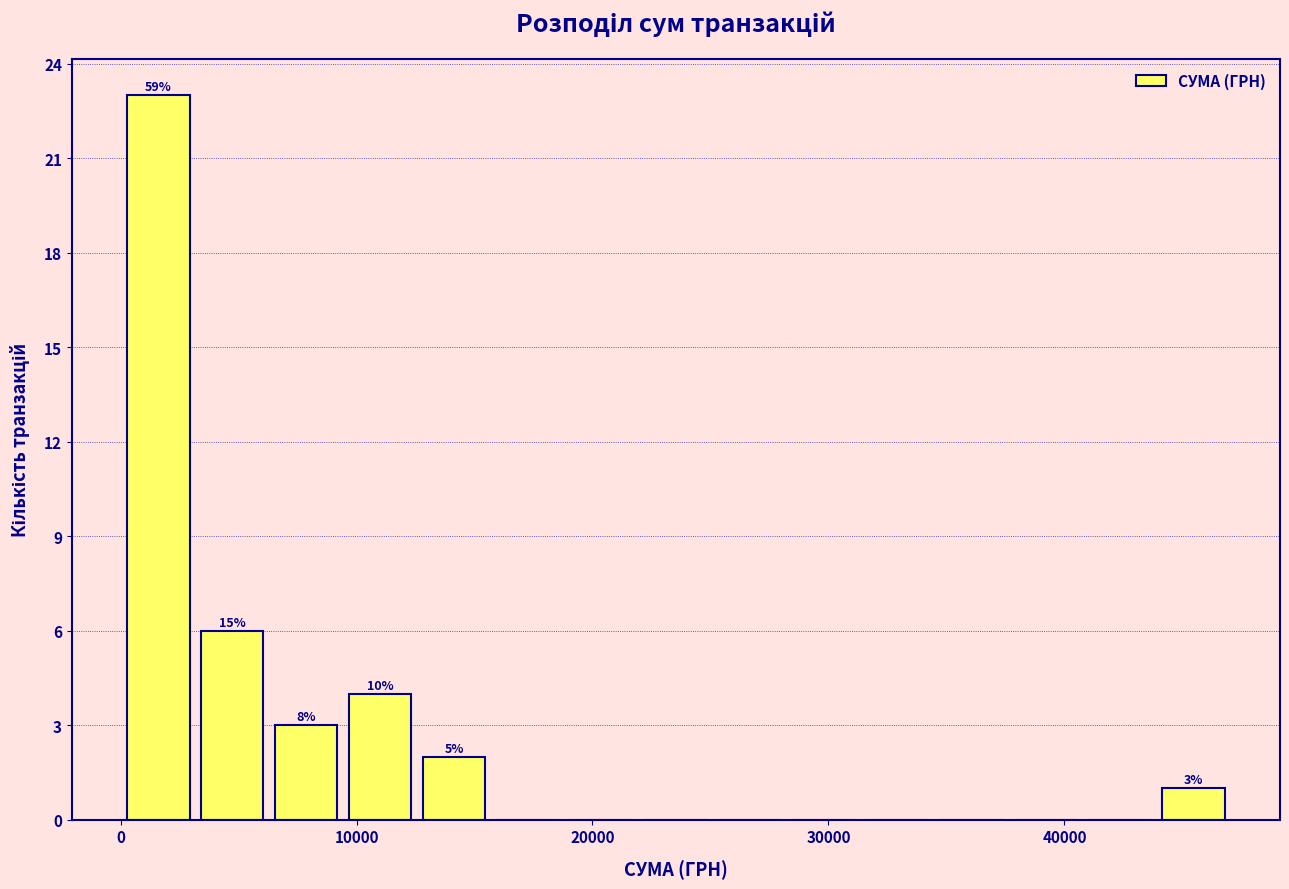

Around what value on the x-axis is the tallest bar? Give the approximate position of its centre, as read against the axis.

2000